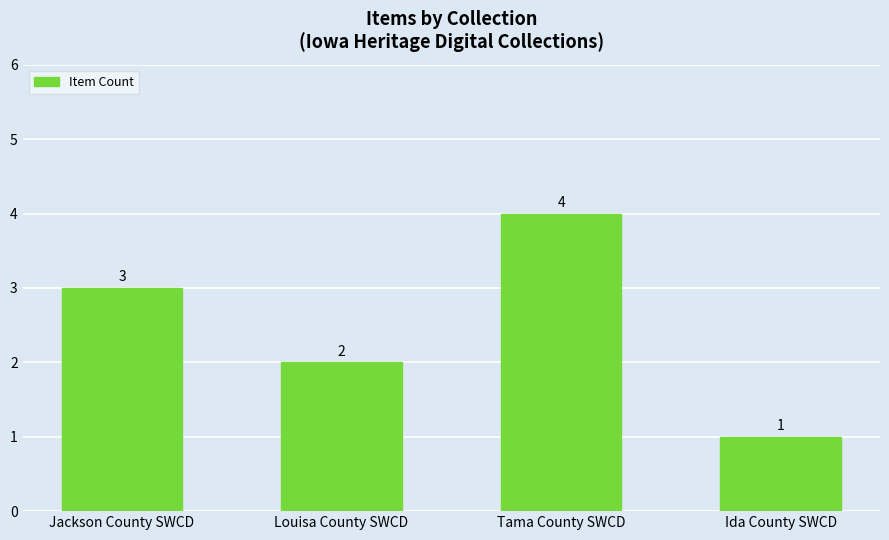

Rank the categories by value from lowest to highest.

Ida County SWCD, Louisa County SWCD, Jackson County SWCD, Tama County SWCD